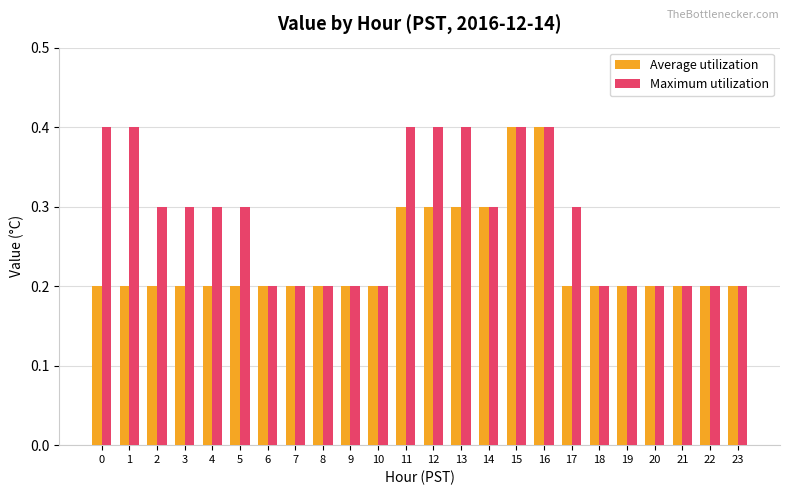

What are all the series names shown in the legend?

Average utilization, Maximum utilization